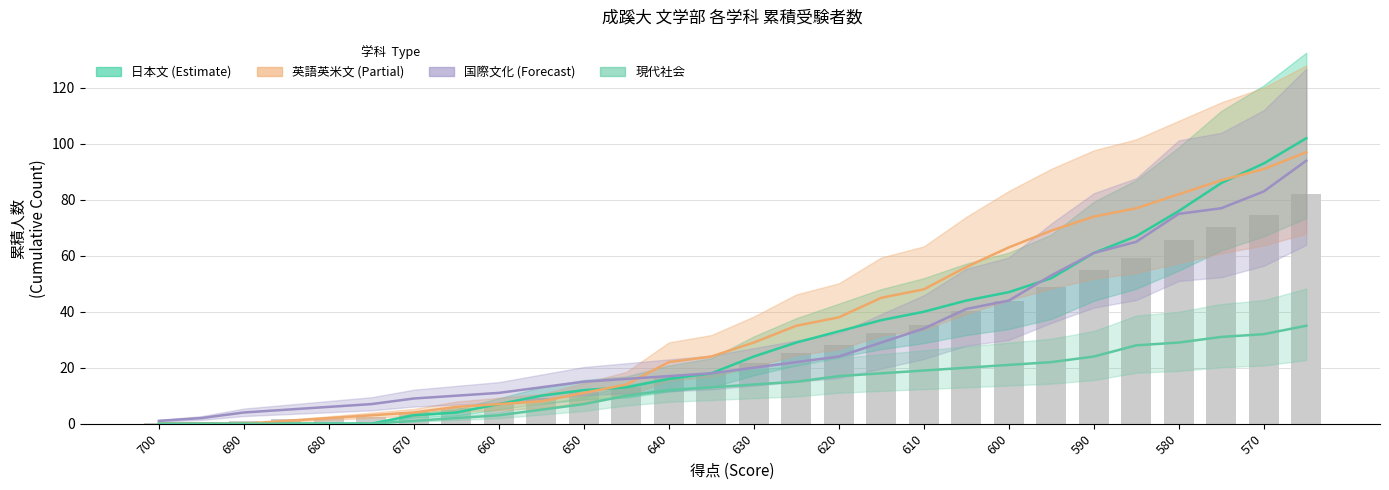

Rank the series at 17 from lowest to highest value.

現代社会, 国際文化 (Forecast), 日本文 (Estimate), 英語英米文 (Partial)